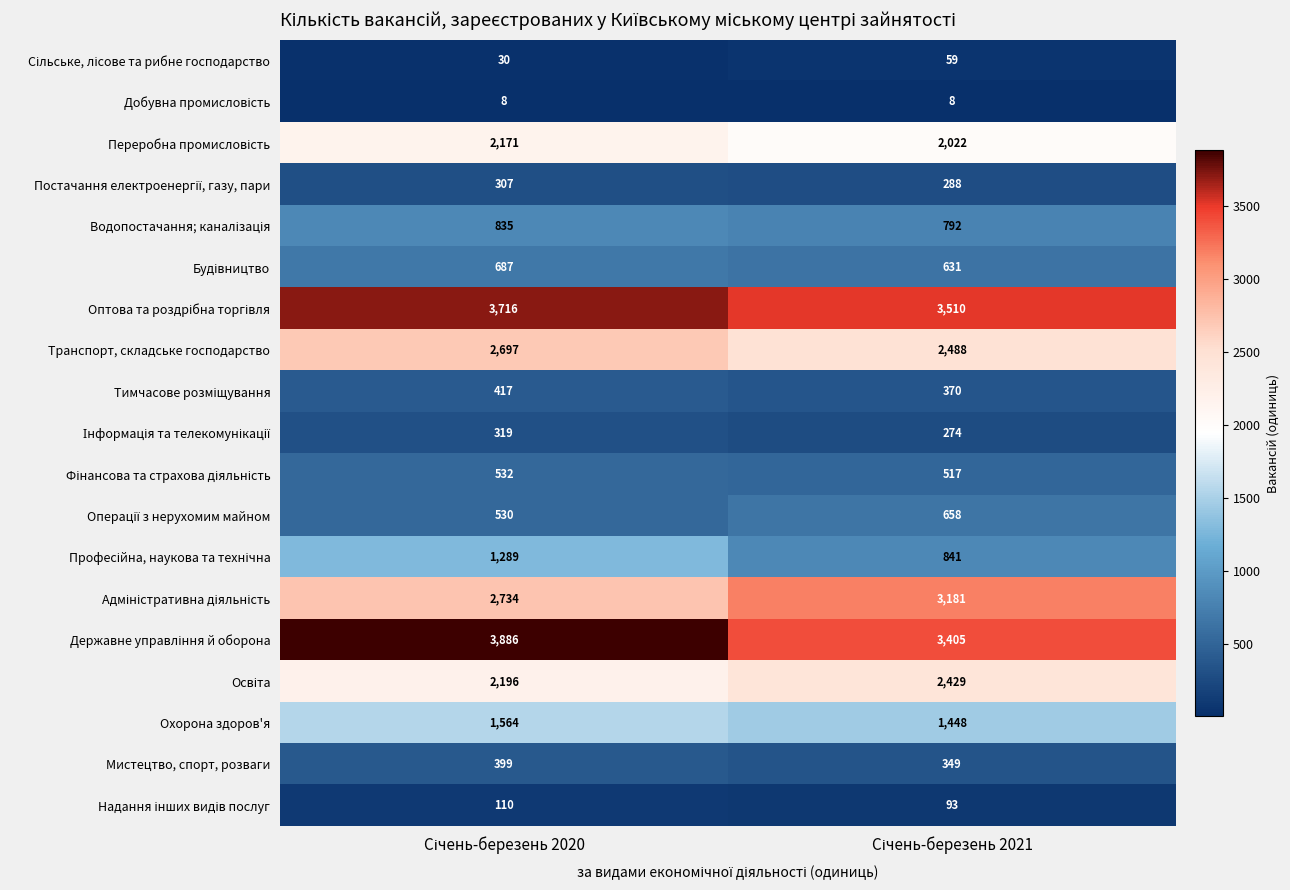

What is the sum of all Мистецтво, спорт, розваги values?

748